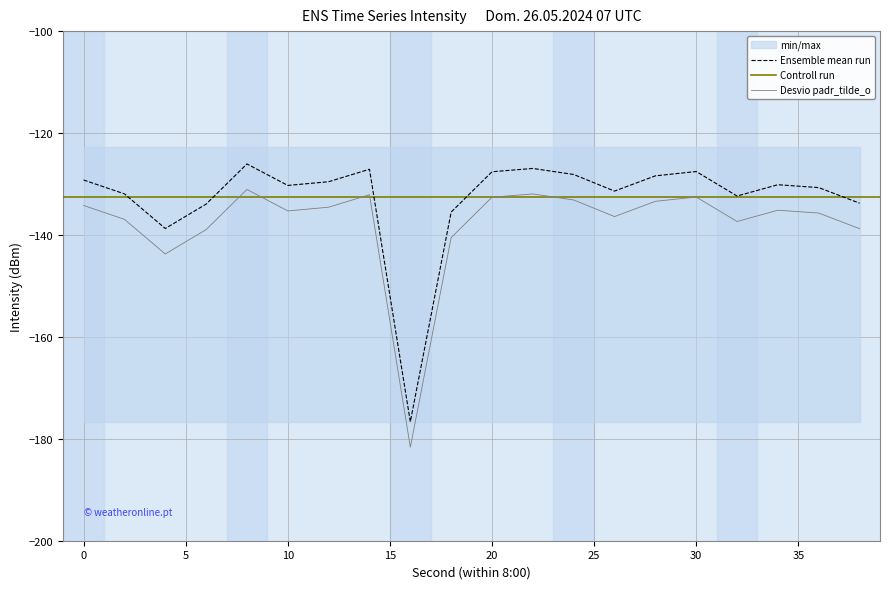

What is the value of the 20th point from the left?

-133.8